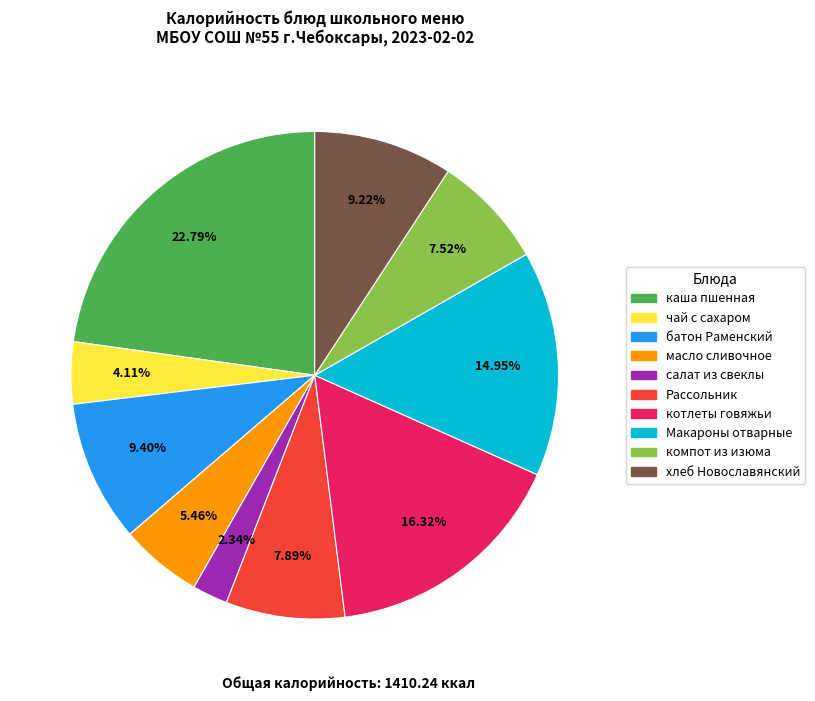

What is the smallest slice in the pie chart?

салат из свеклы